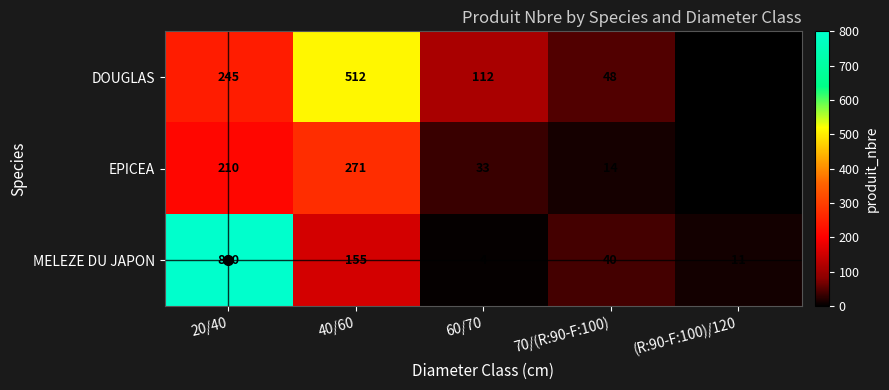

What is the spread (max minus min) of values at 40/60?

357